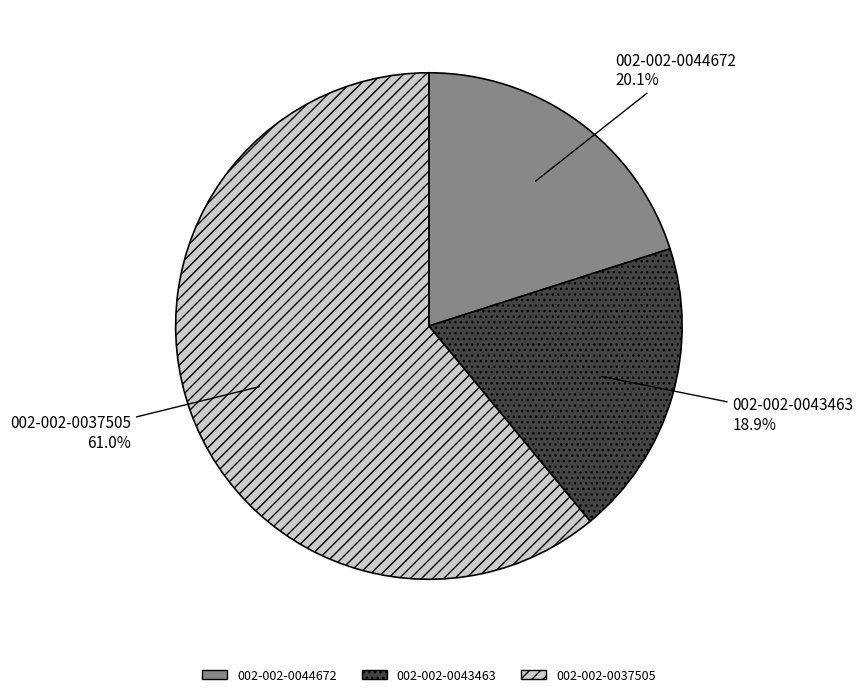

How many segments does this pie chart have?

3